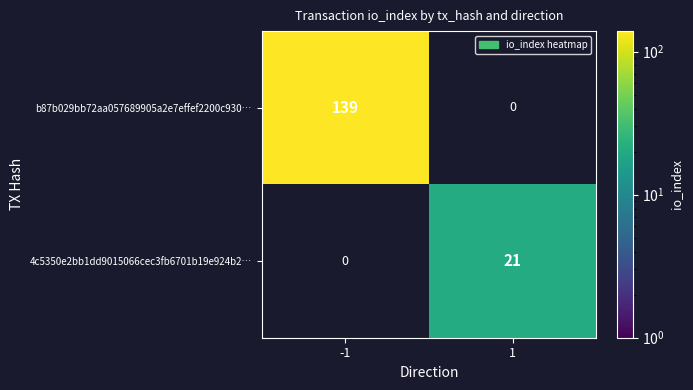

The value of 4c5350e2bb1dd9015066cec3fb6701b19e924b2… at 1 is 13. True or false?

False